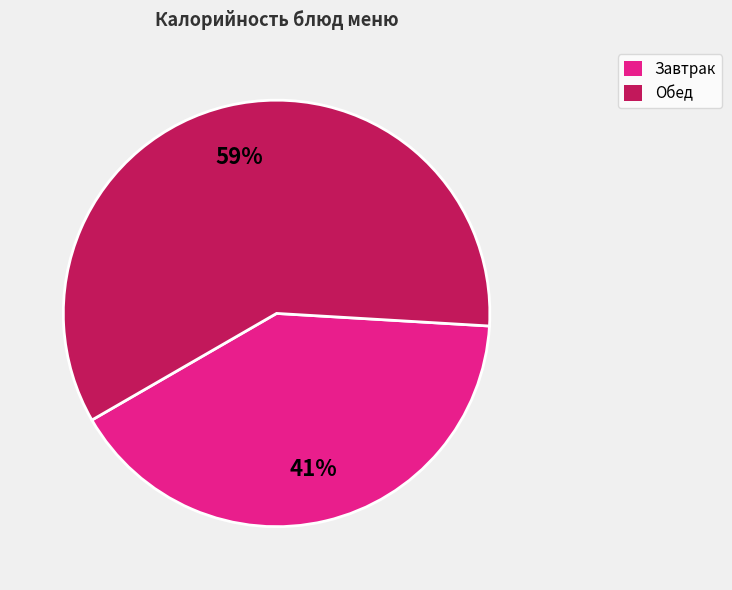

What is the largest slice in the pie chart?

Обед